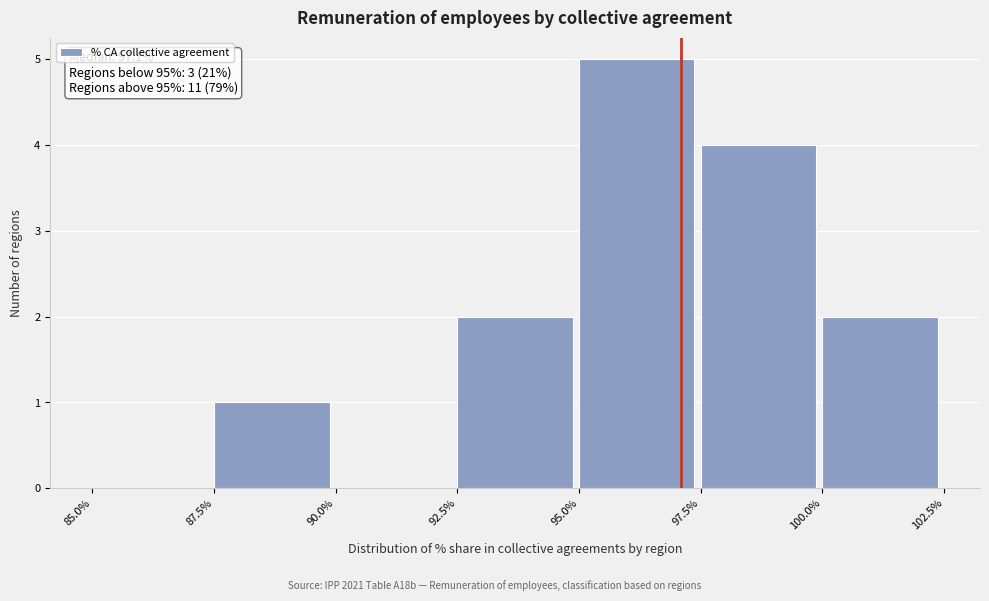

Over which range of the x-axis is the bar tallest?

95.0% to 97.5%